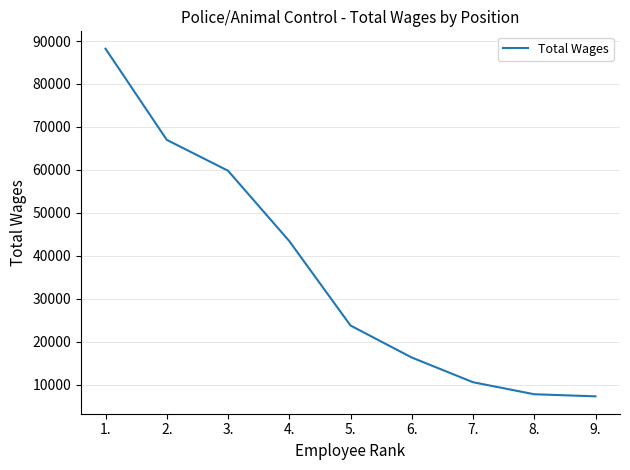

Reading left to right, transcribe all the data shown in this chart.

88213	66986	59798	43414	23744	16291	10540	7736	7251